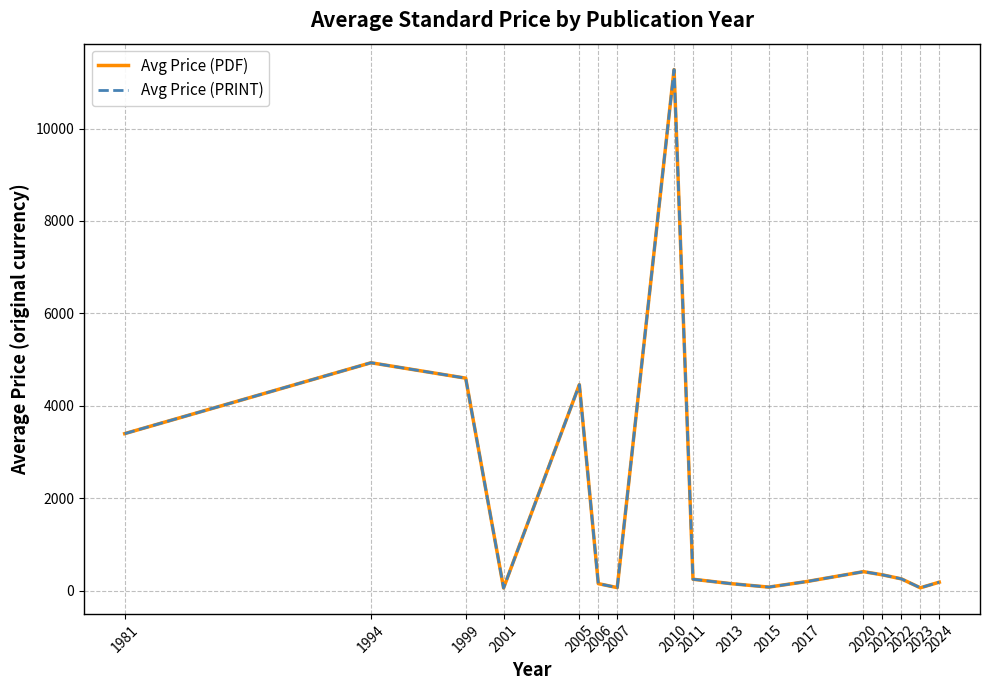

At which label does Avg Price (PDF) first exceed 250?

1981